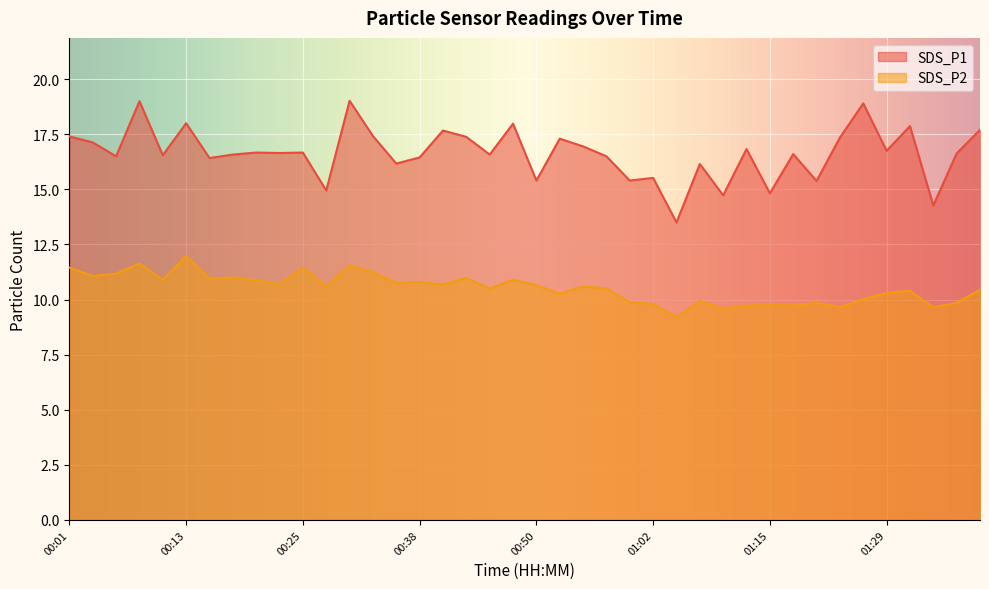

What is the value of the SDS_P2 point at the 16th from the left?

10.8